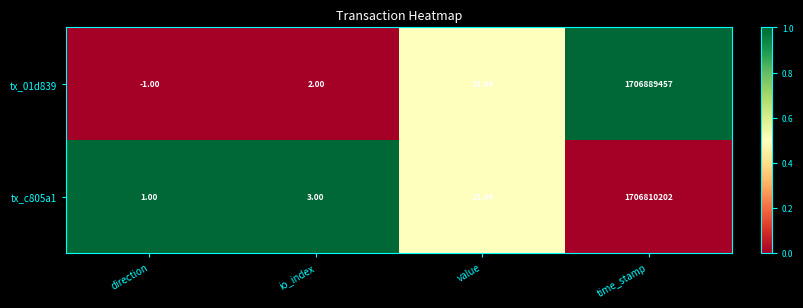

Count the number of data series in this chart.

2